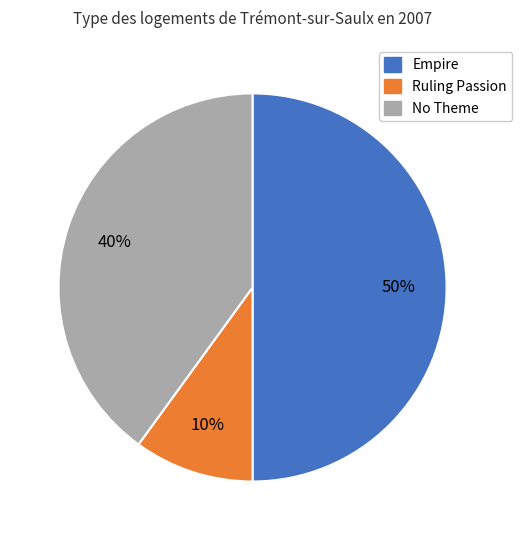

To the nearest percent, what is the average slice percentage?

33%